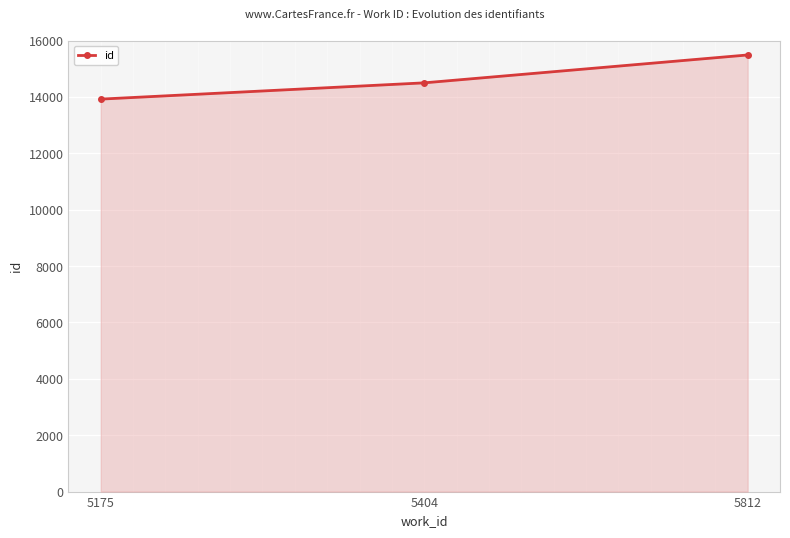

Reading left to right, extract all data points from this chart.

13921	14498	15487